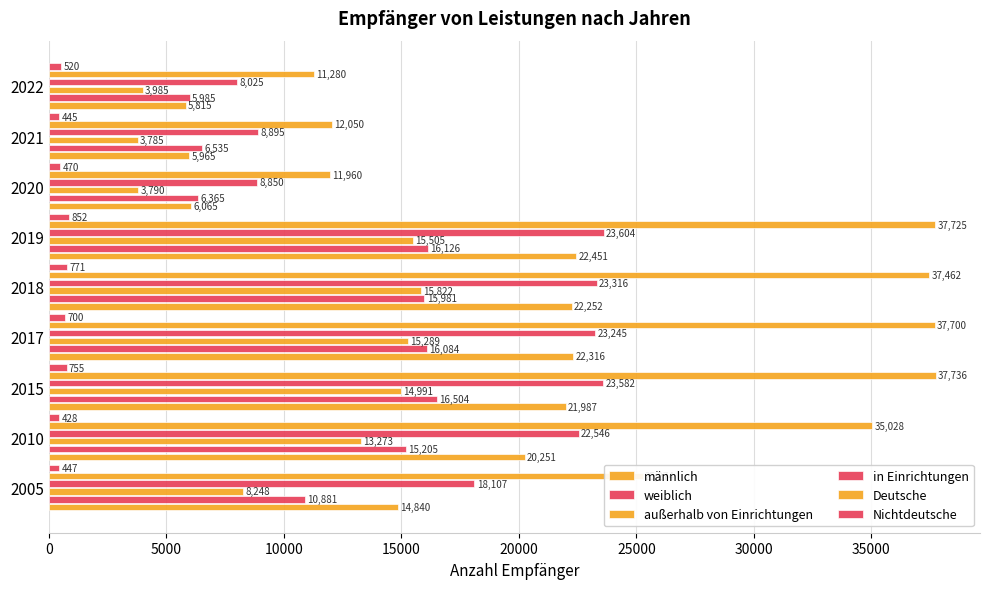

How many data points in Nichtdeutsche are less than 520?

4